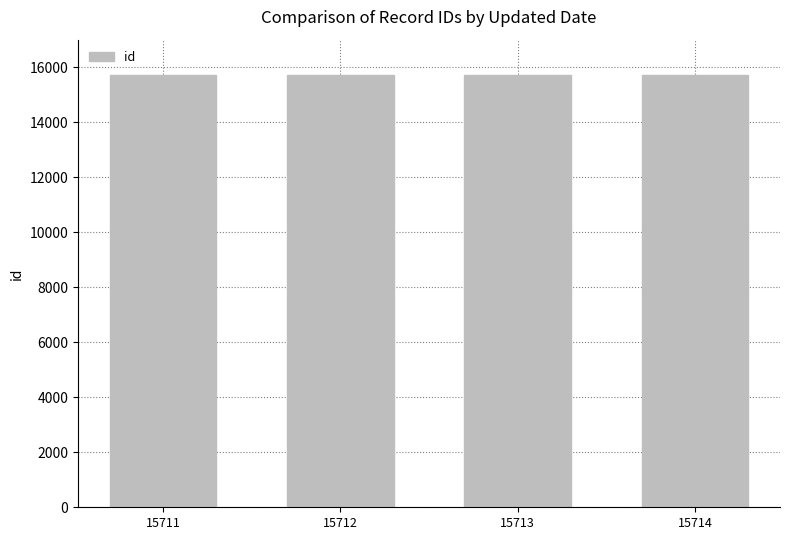

True or false: the data shows 6521 at 15712.

False